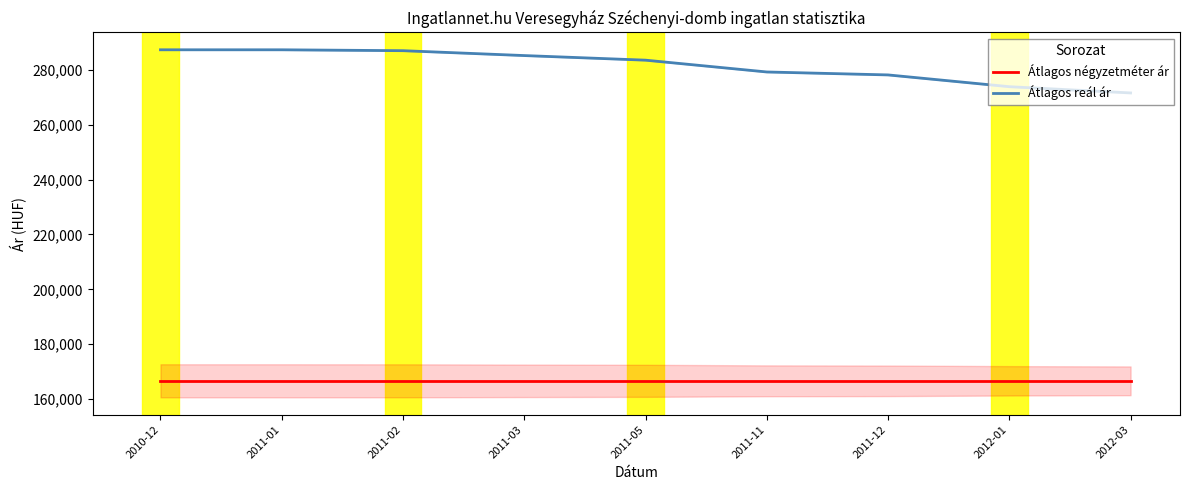

Is it true that Átlagos négyzetméter ár equals 166666 at 2011-12?

True